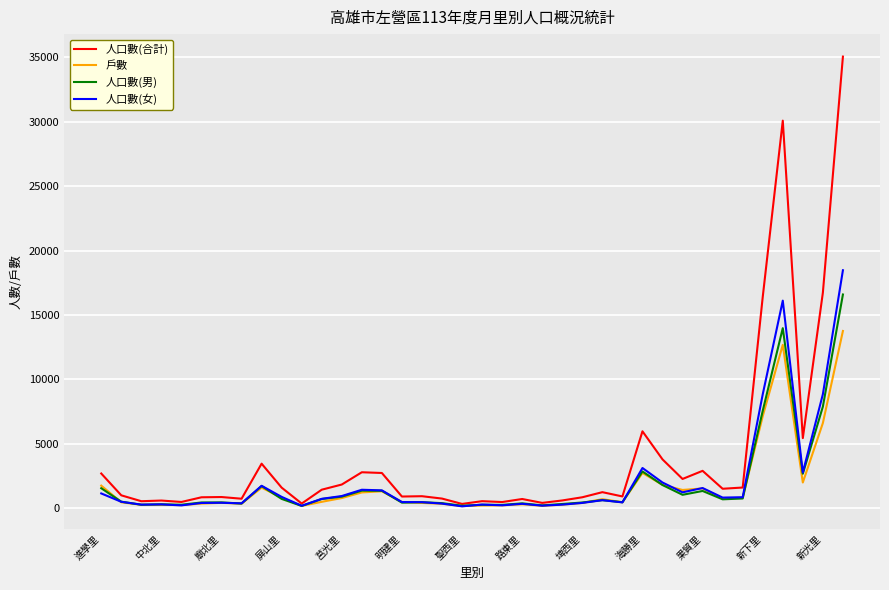

Which series has the widest spread of values?

人口數(合計)